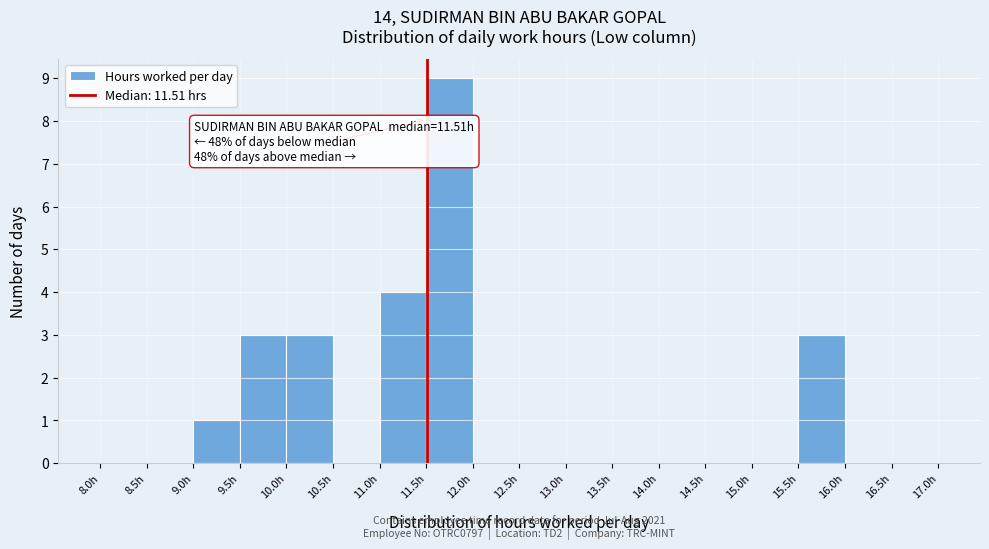

Over which range of the x-axis is the bar tallest?

11.5 to 12.0